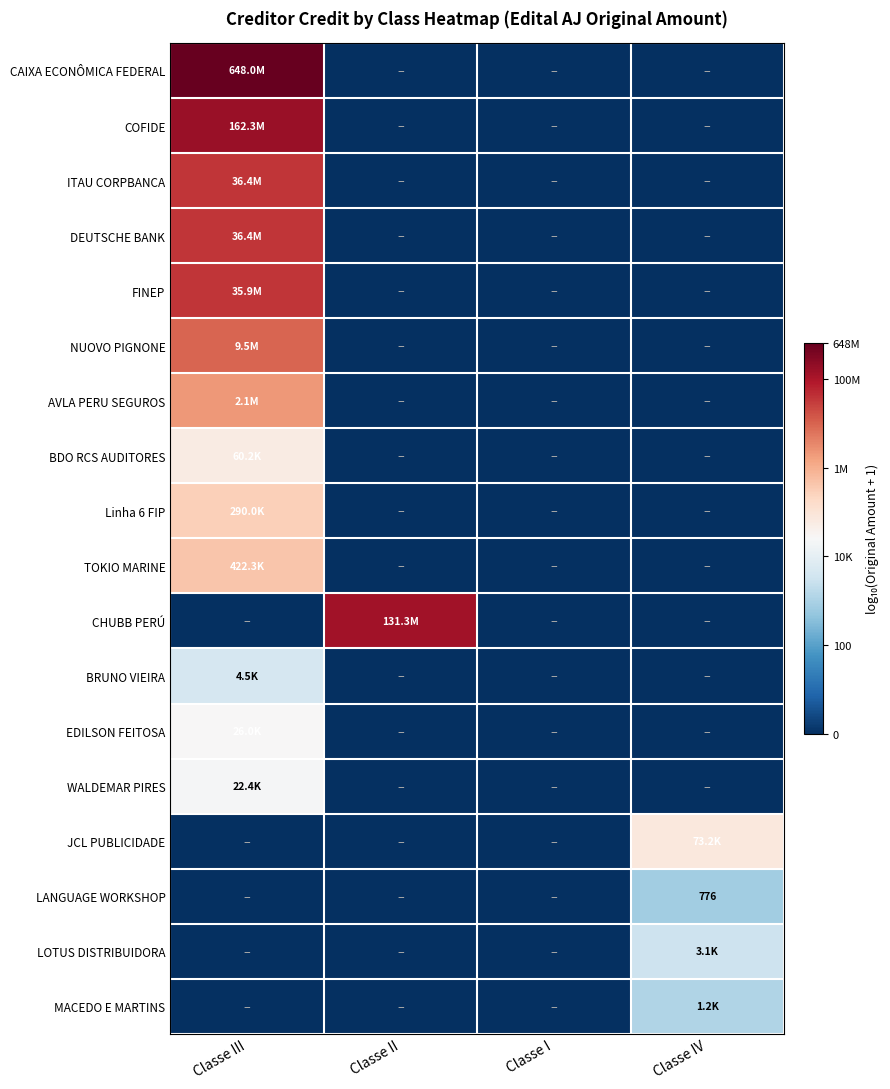

At which label is CAIXA ECONÔMICA FEDERAL closest to 4?

Classe II